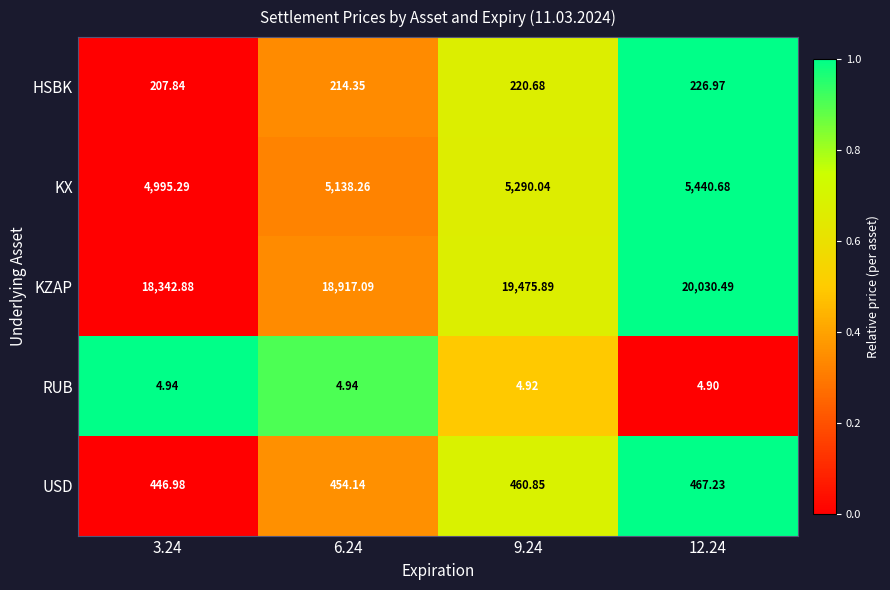

At which category does the chart reach its peak across all series?

12.24